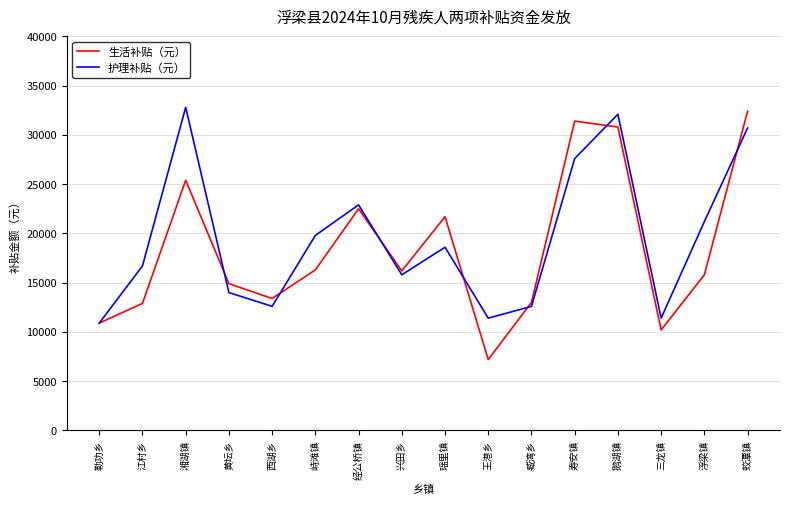

What are all the series names shown in the legend?

生活补贴（元）, 护理补贴（元）